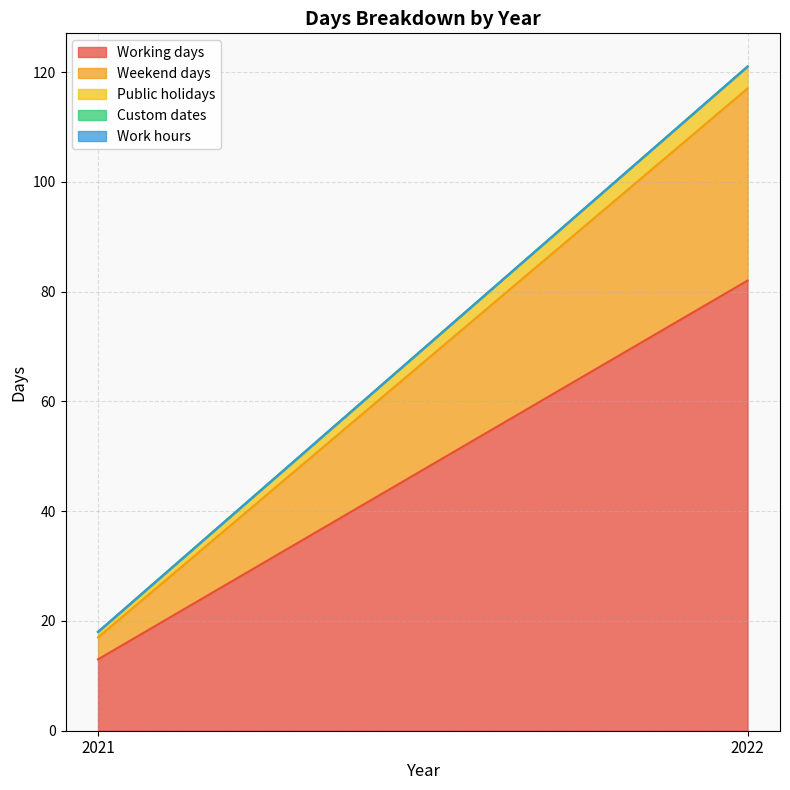

What are all the series names shown in the legend?

Working days, Weekend days, Public holidays, Custom dates, Work hours